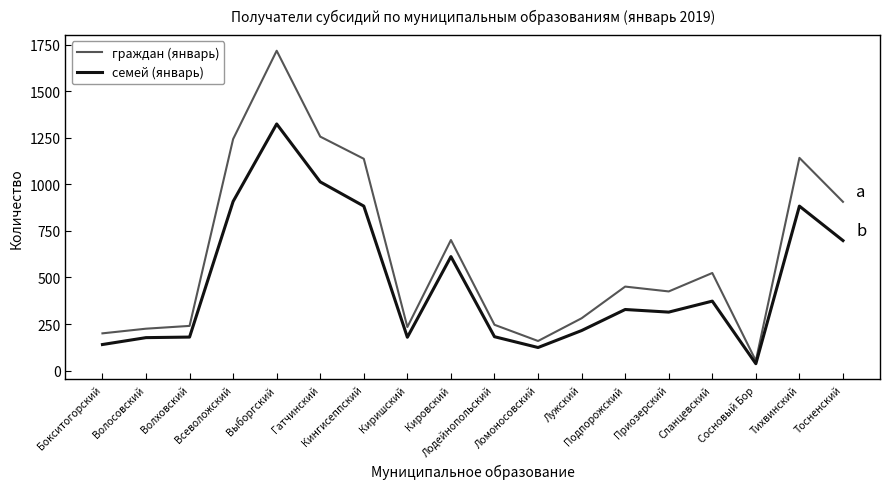

Which series has the widest spread of values?

граждан (январь)